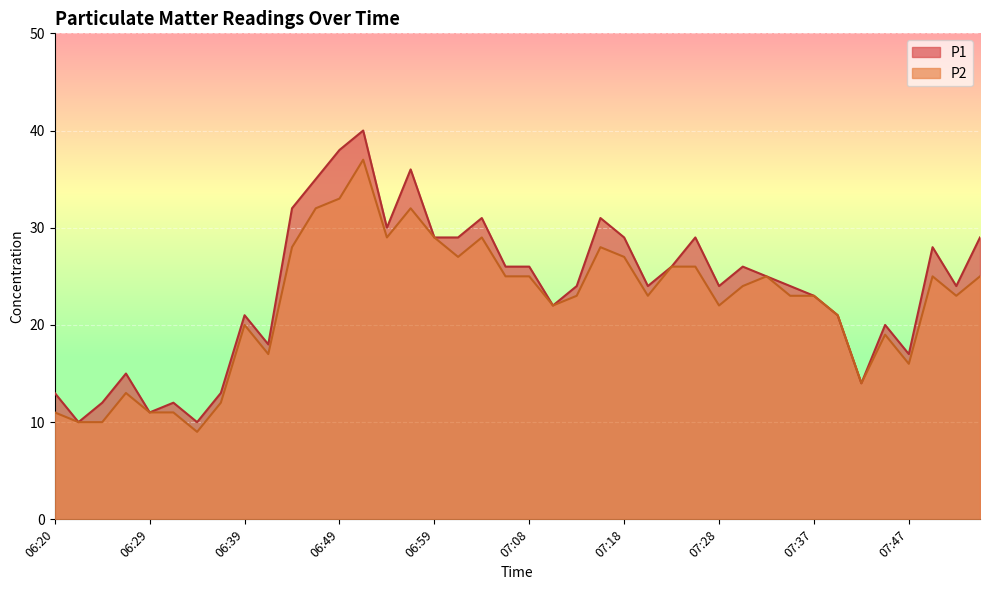

Rank the series by their average value, from lowest to highest.

P2, P1